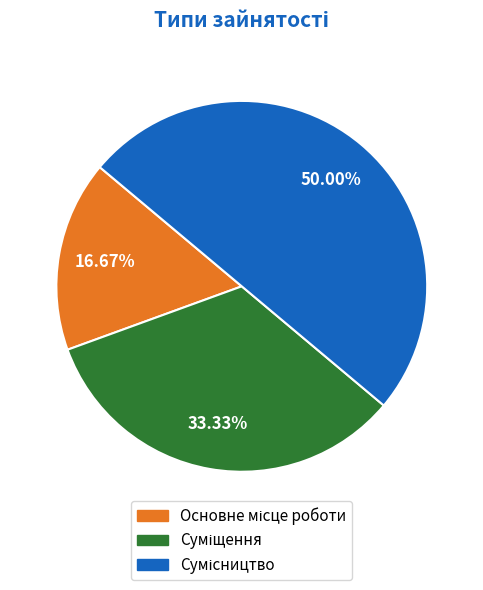

To the nearest percent, what is the difference between the Суміщення and Сумісництво slice percentages?

17%